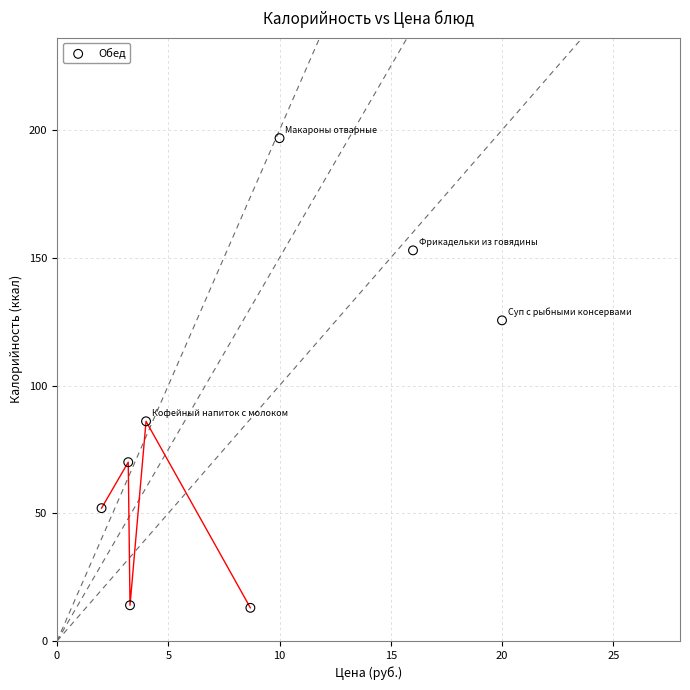

What Y value in the scatter plot is closest to 104?

86.0